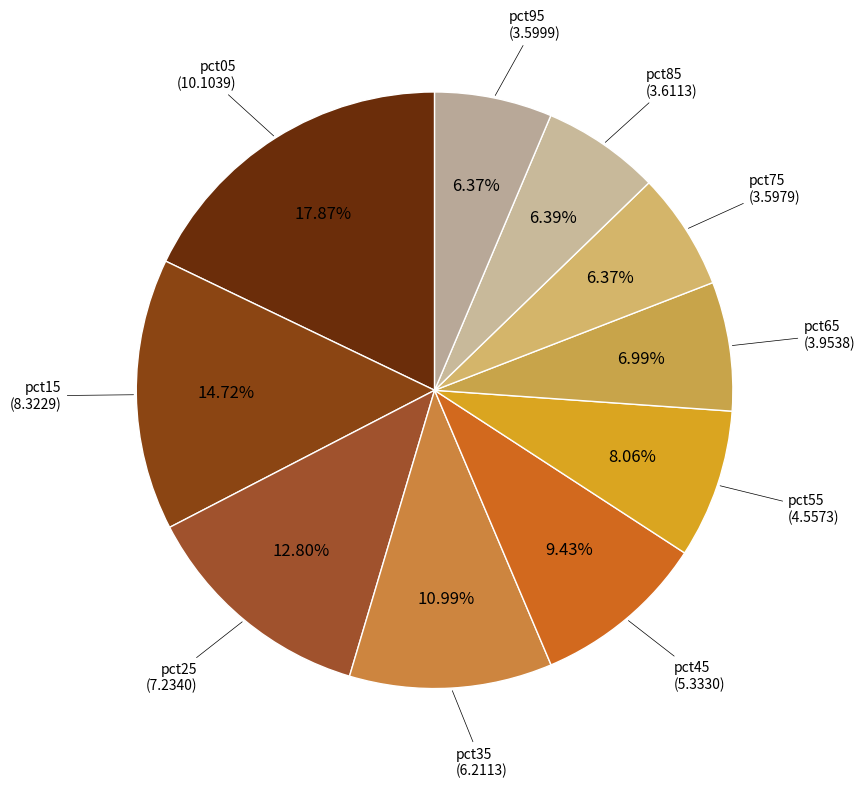

What is the largest slice in the pie chart?

pct05